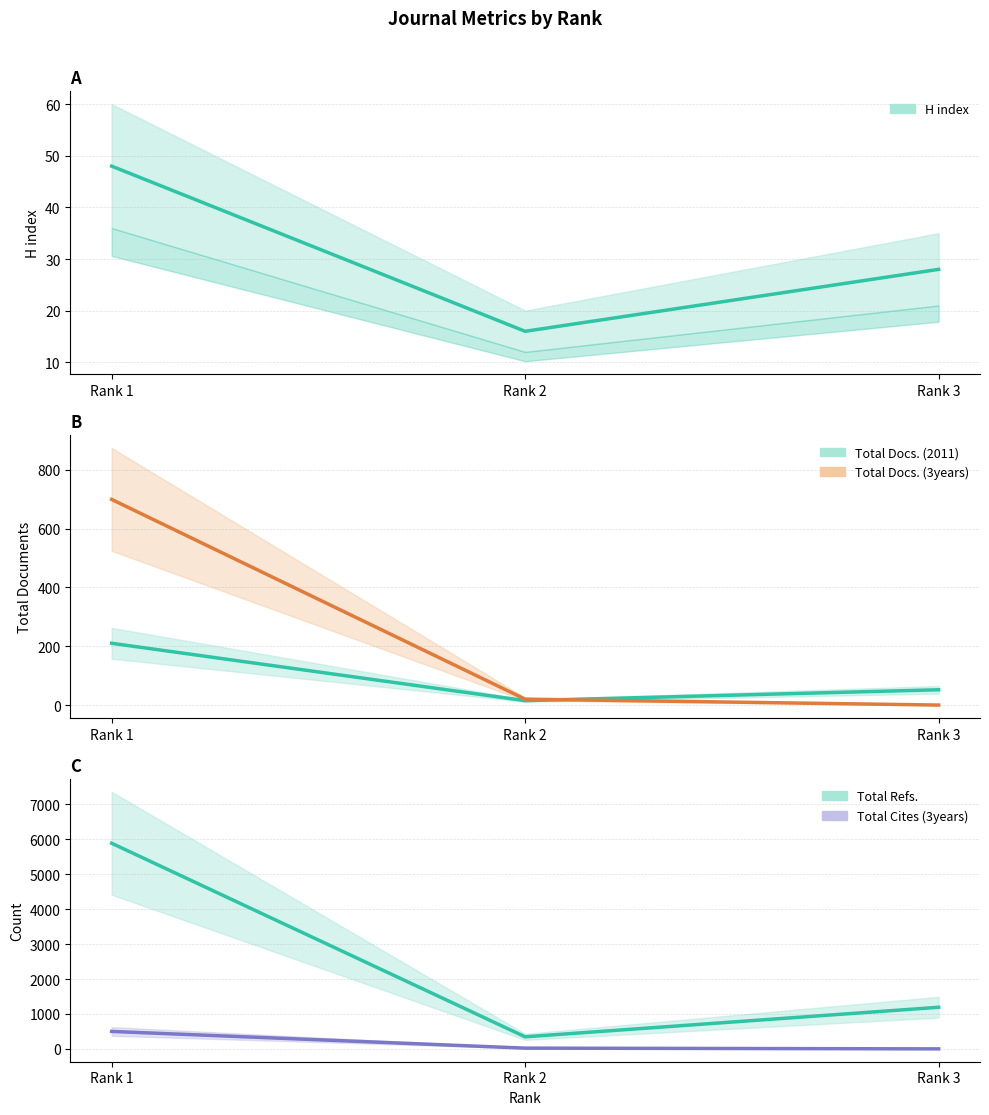

The Total Docs. (2011) series shows 73 at Rank 3. True or false?

False